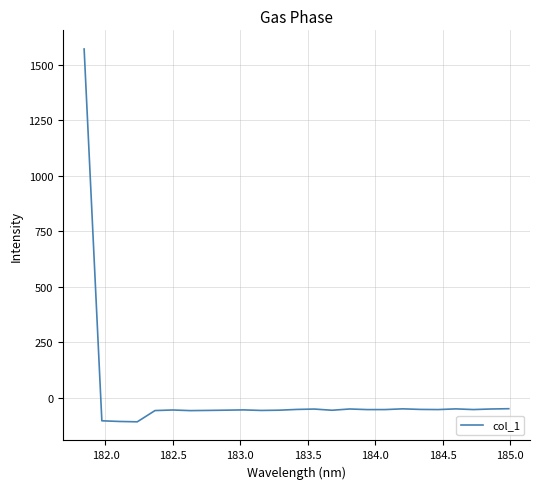

What is the greatest value displayed?

1572.0